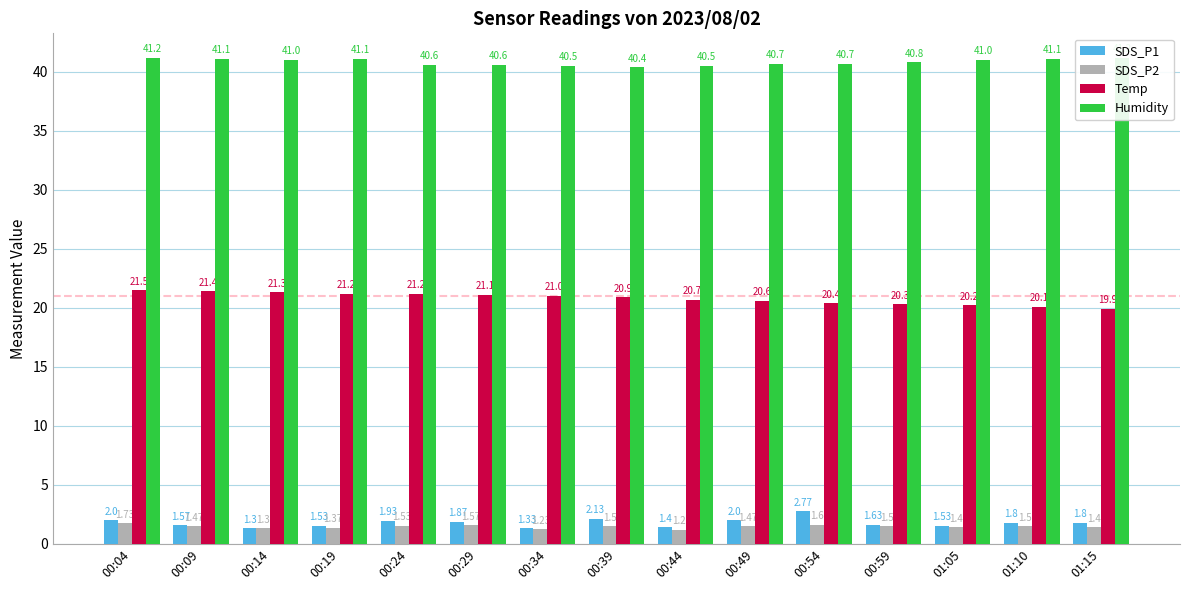

How many bars are there in total?

60